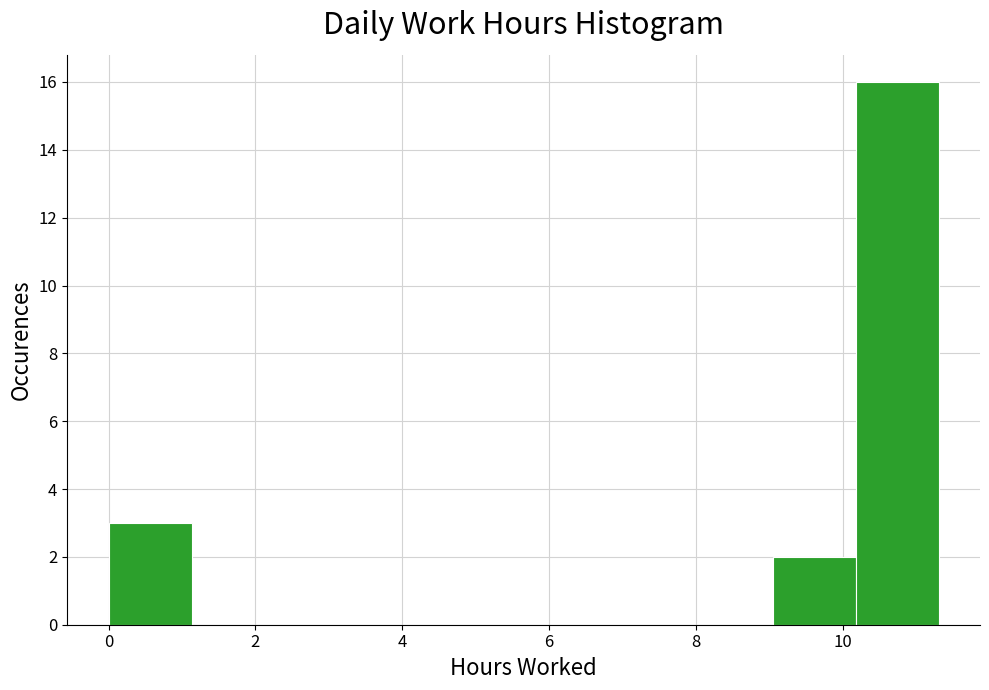

Which range on the x-axis has the tallest bar?

10.2 to 11.4